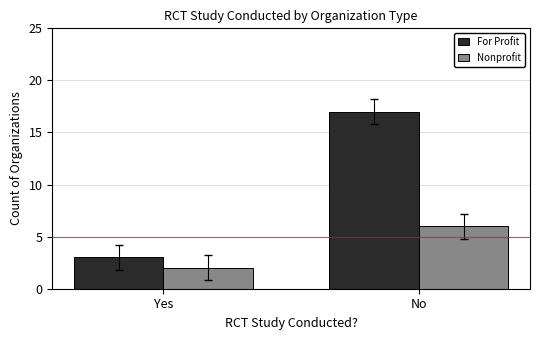

What is the difference between the maximum and minimum values in the For Profit series?

14